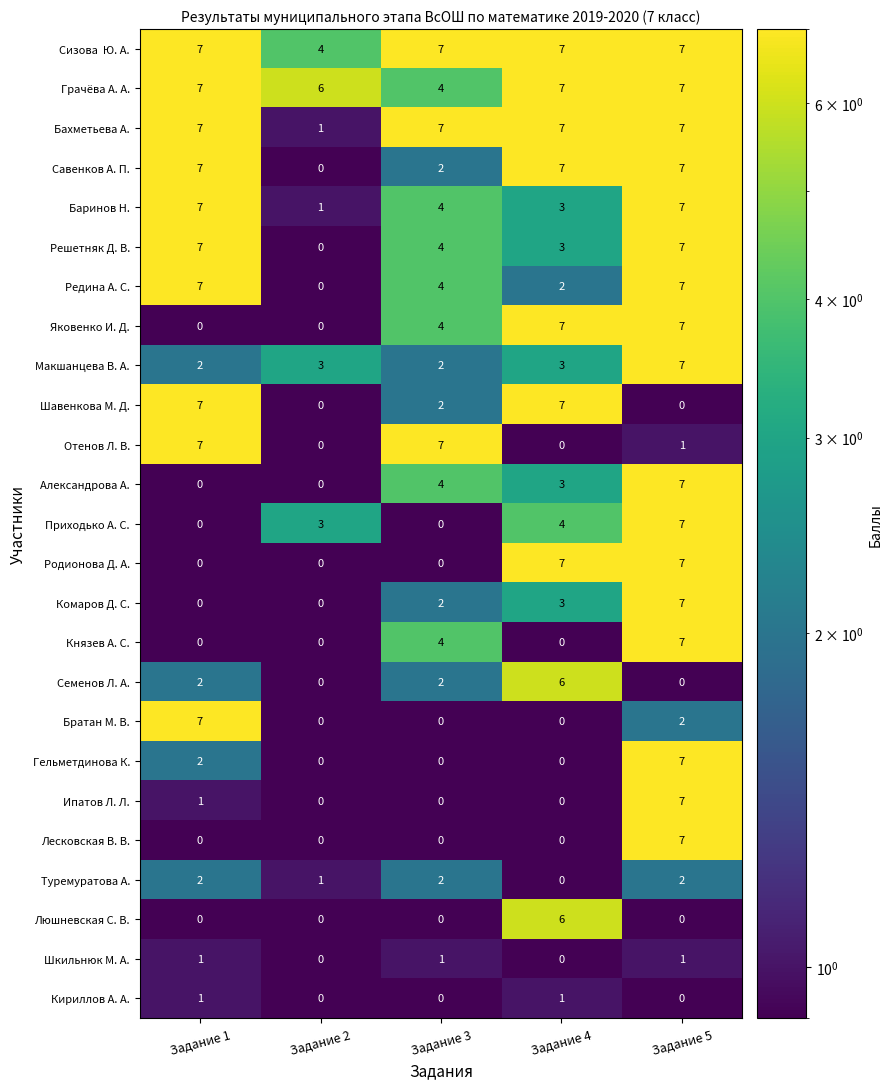

How many Шавенкова М. Д. values are between 0 and 7?

5